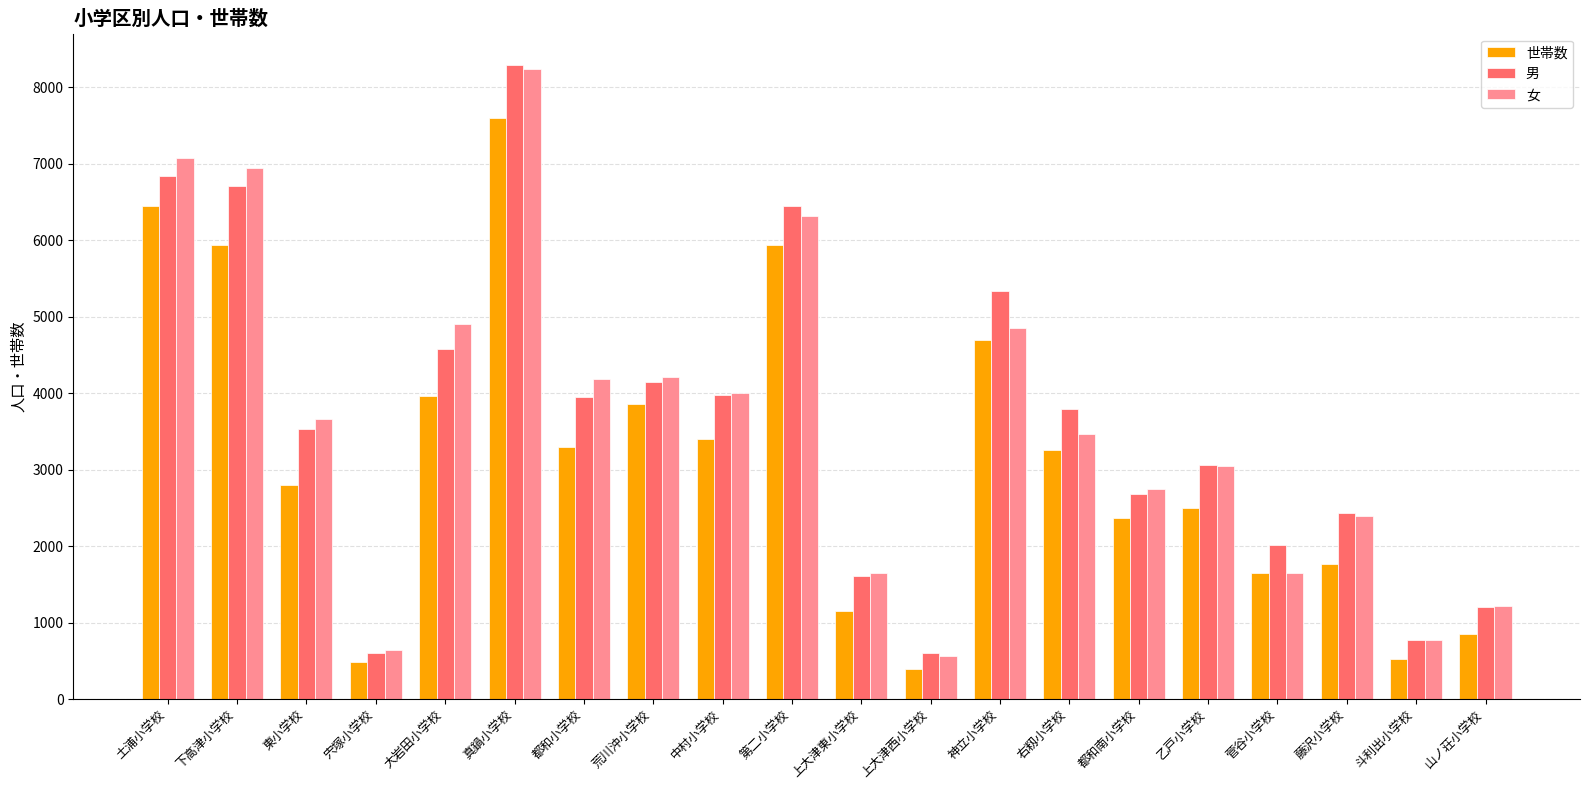

Which series has the widest spread of values?

男